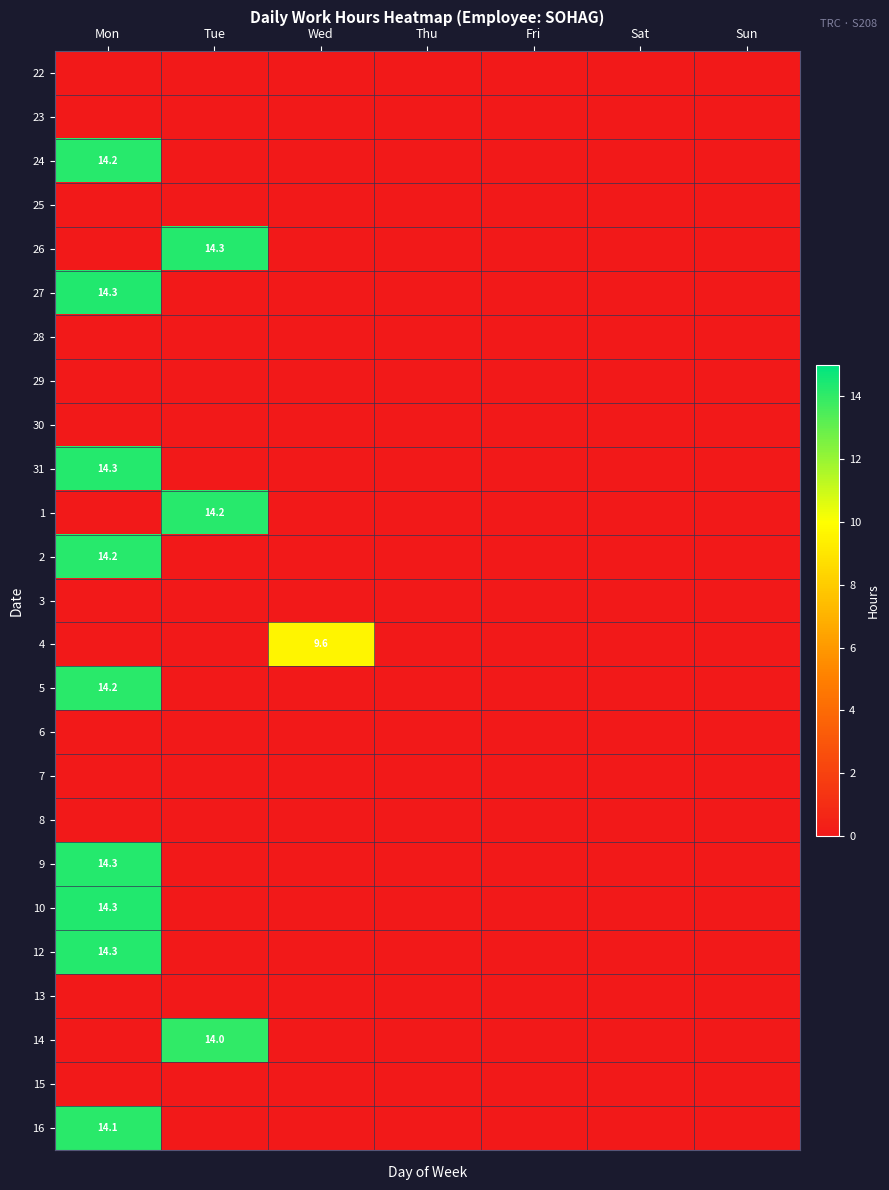

Is it true that 31 equals -7.9 at Thu?

False